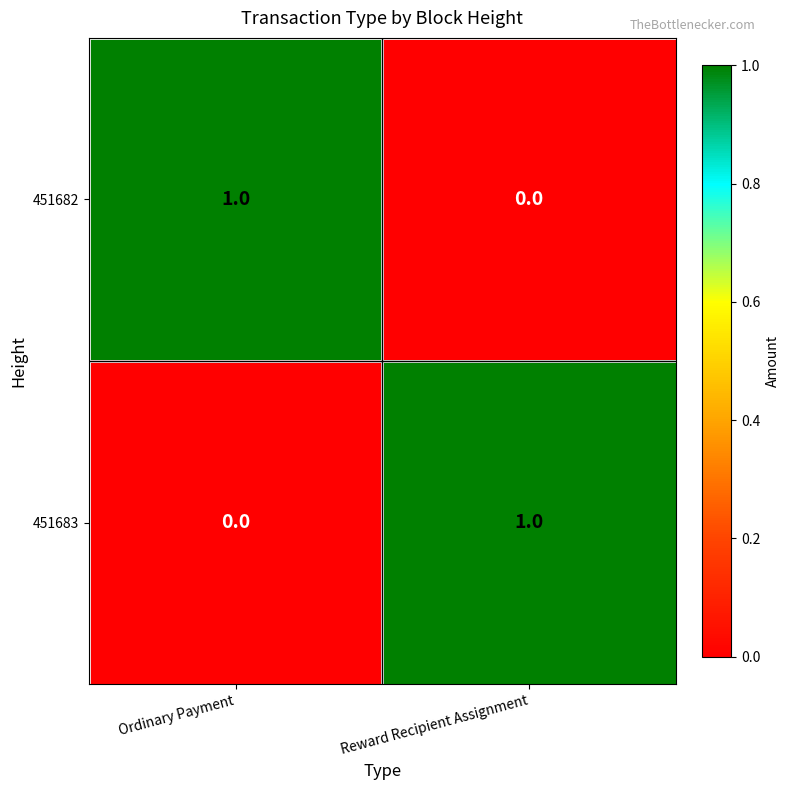

At which label does 451683 reach its peak?

Reward Recipient Assignment